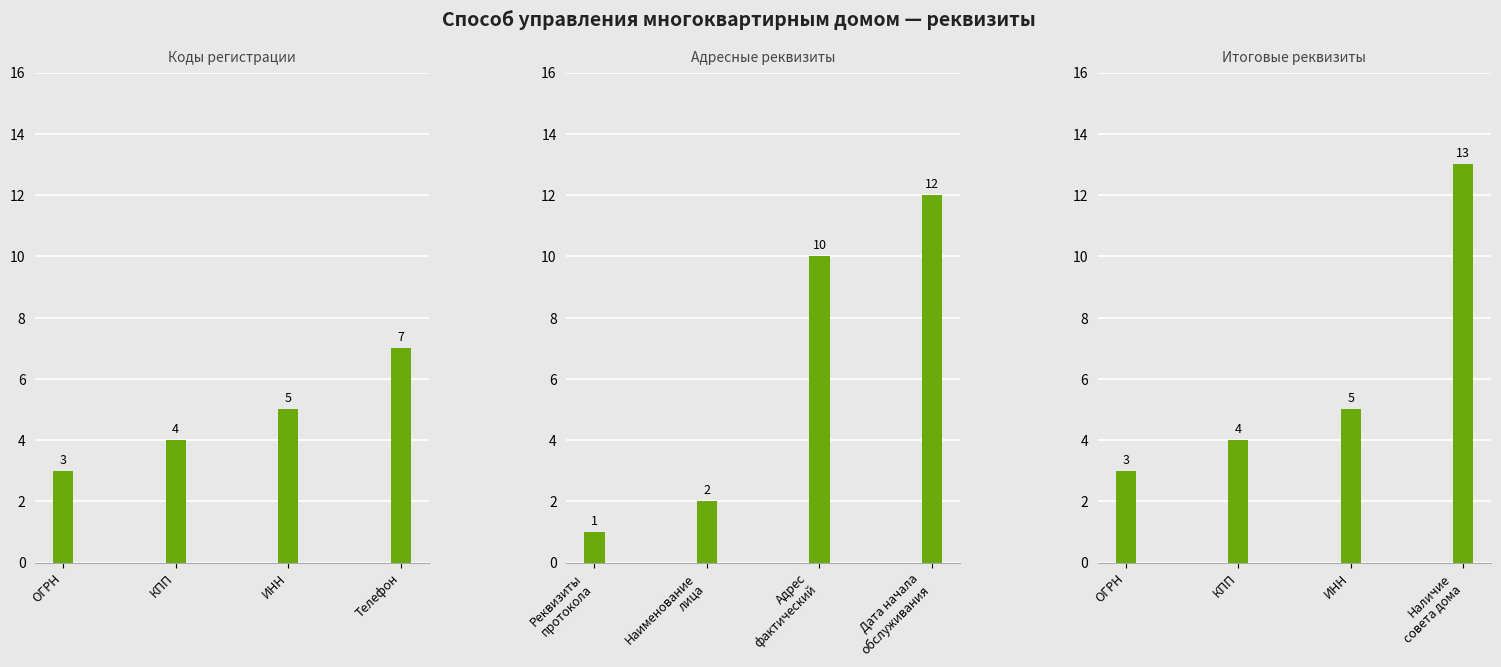

What is the label of the 4th bar from the left?

Наличие совета дома